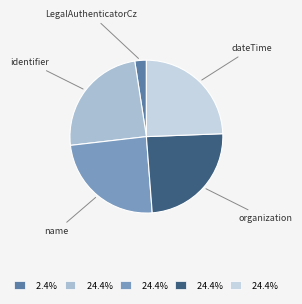

How many segments does this pie chart have?

5